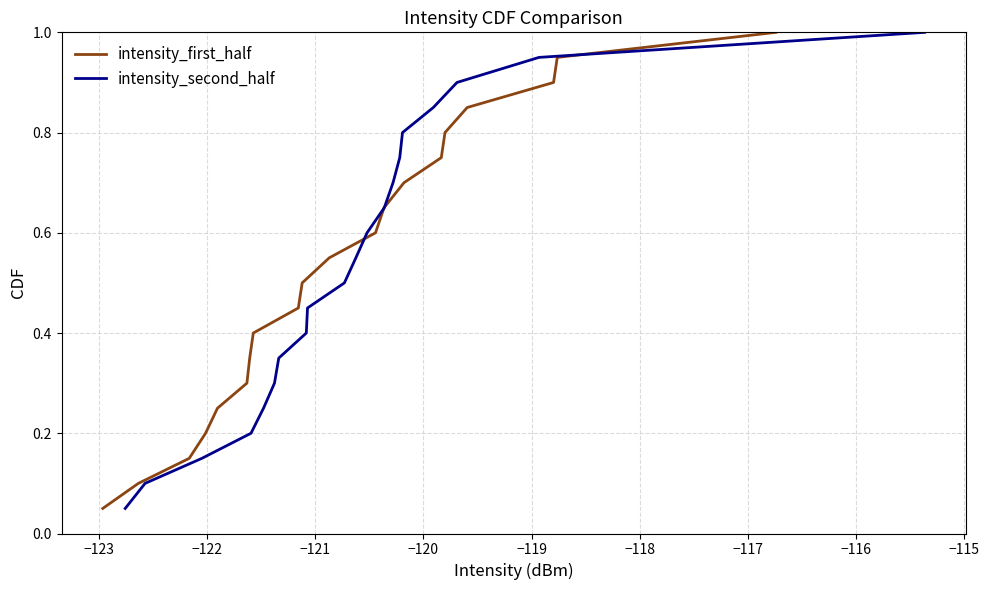

What is the highest value of the intensity_first_half series?

1.0